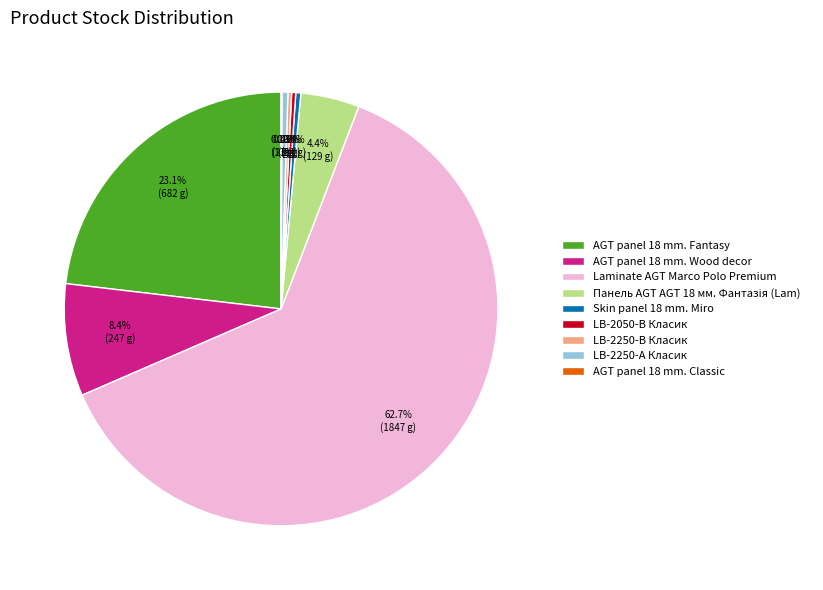

What is the largest slice in the pie chart?

Laminate AGT Marco Polo Premium